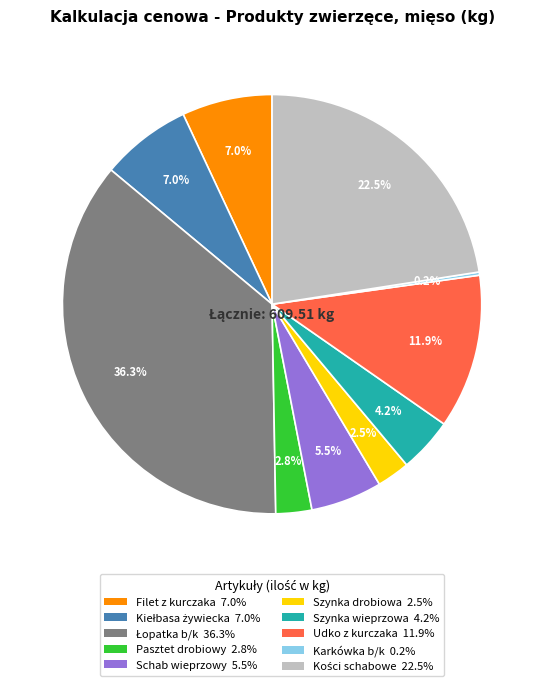

Does any single category account for the majority?

No